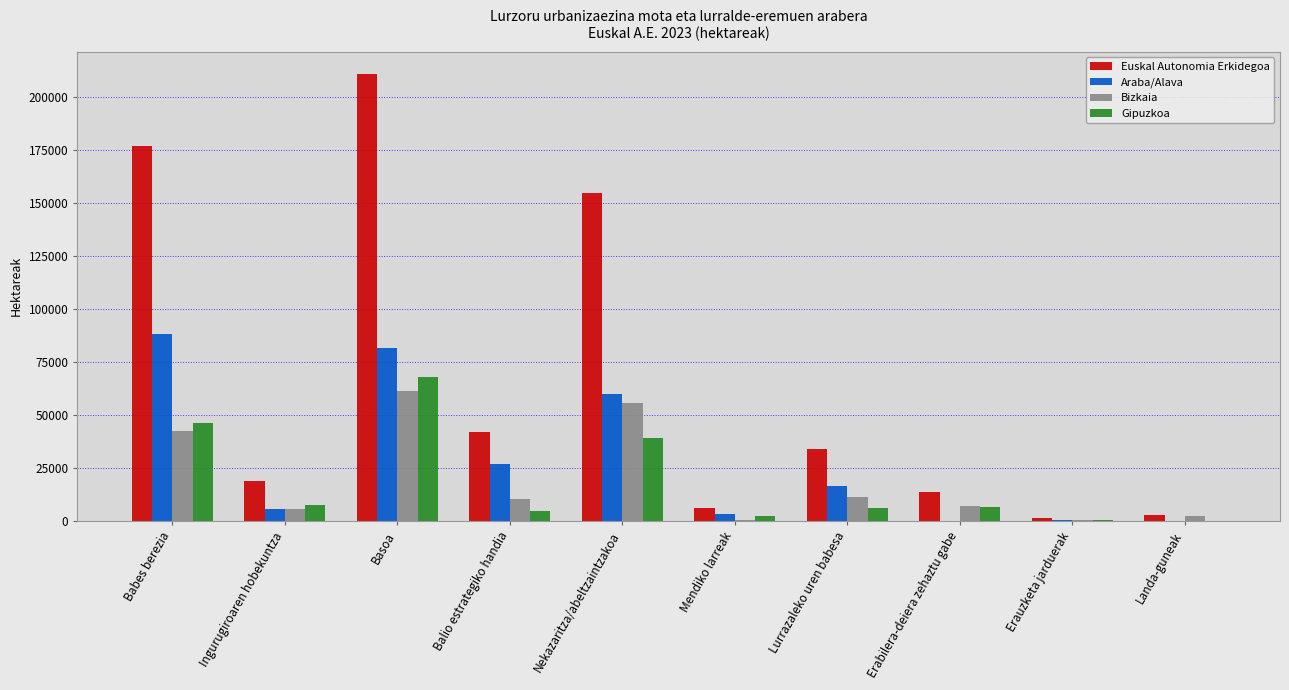

Does the chart contain stacked bars?

No